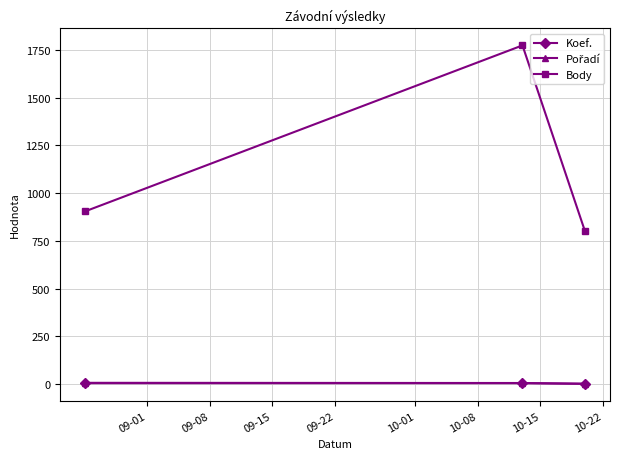

How many data points does each series have?

3